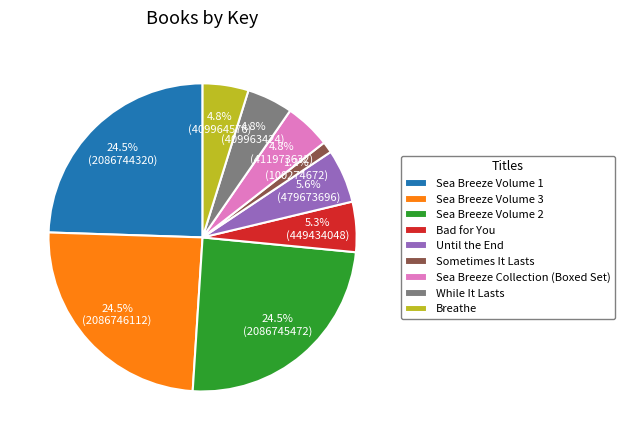

How many slices are in this pie chart?

9